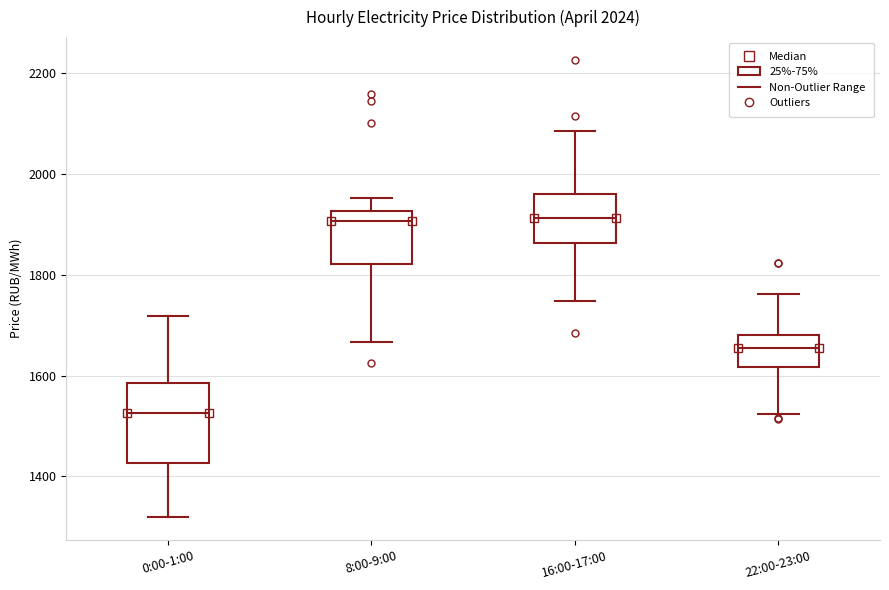

Comparing the boxes themselves (not the whiskers), which one is the tallest?

0:00-1:00